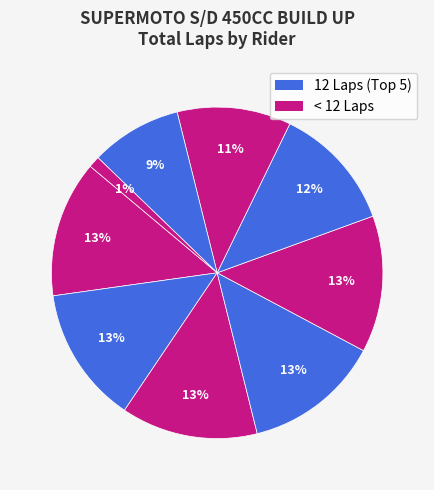

How many slices are in this pie chart?

9